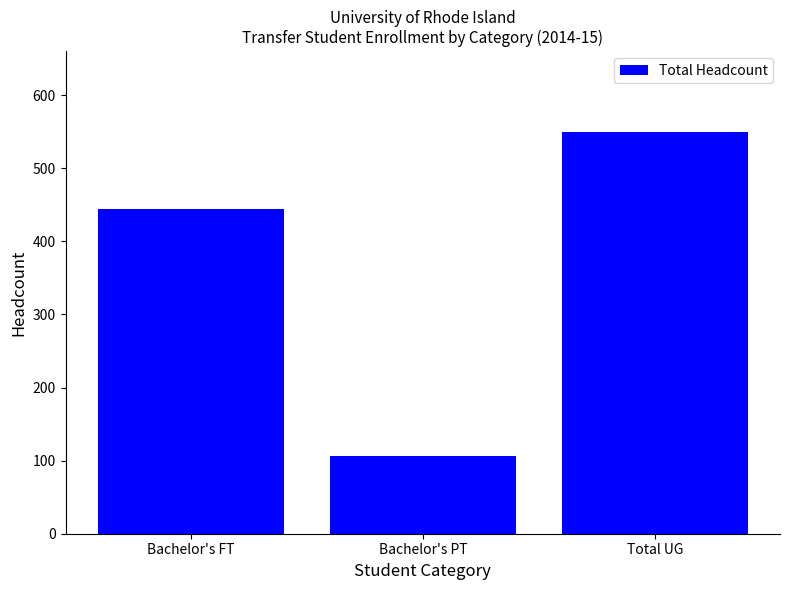

The value at Bachelor's FT is 444. True or false?

True